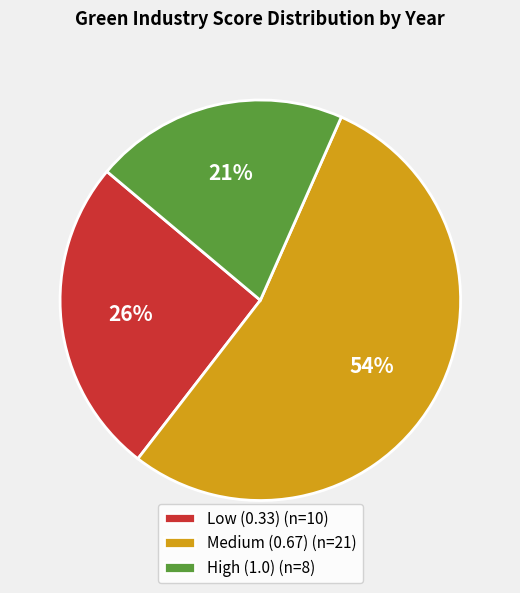

How many slices are in this pie chart?

3